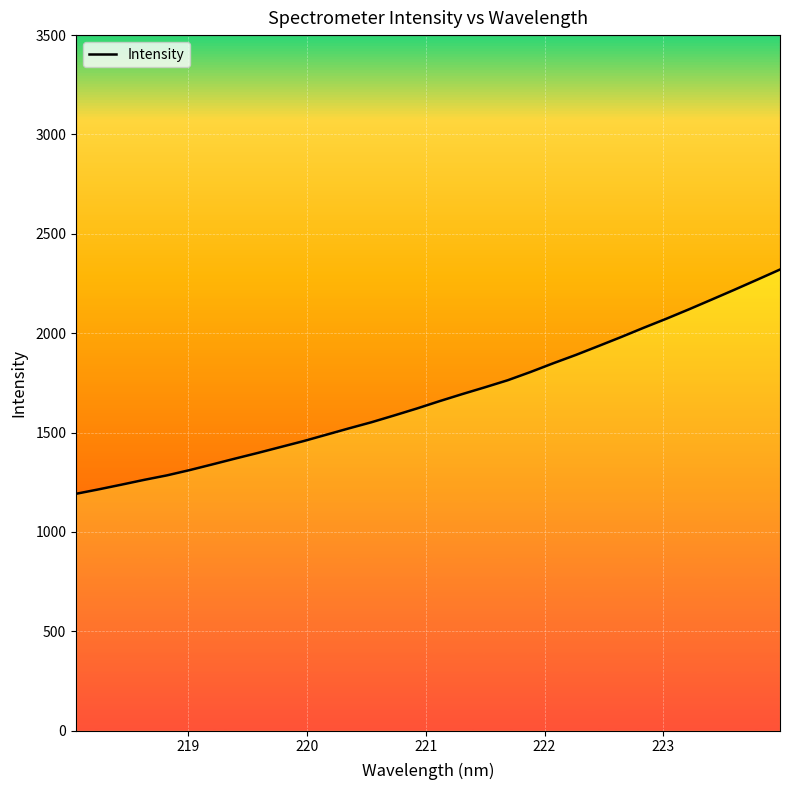

What is the sum of all values?

53770.9